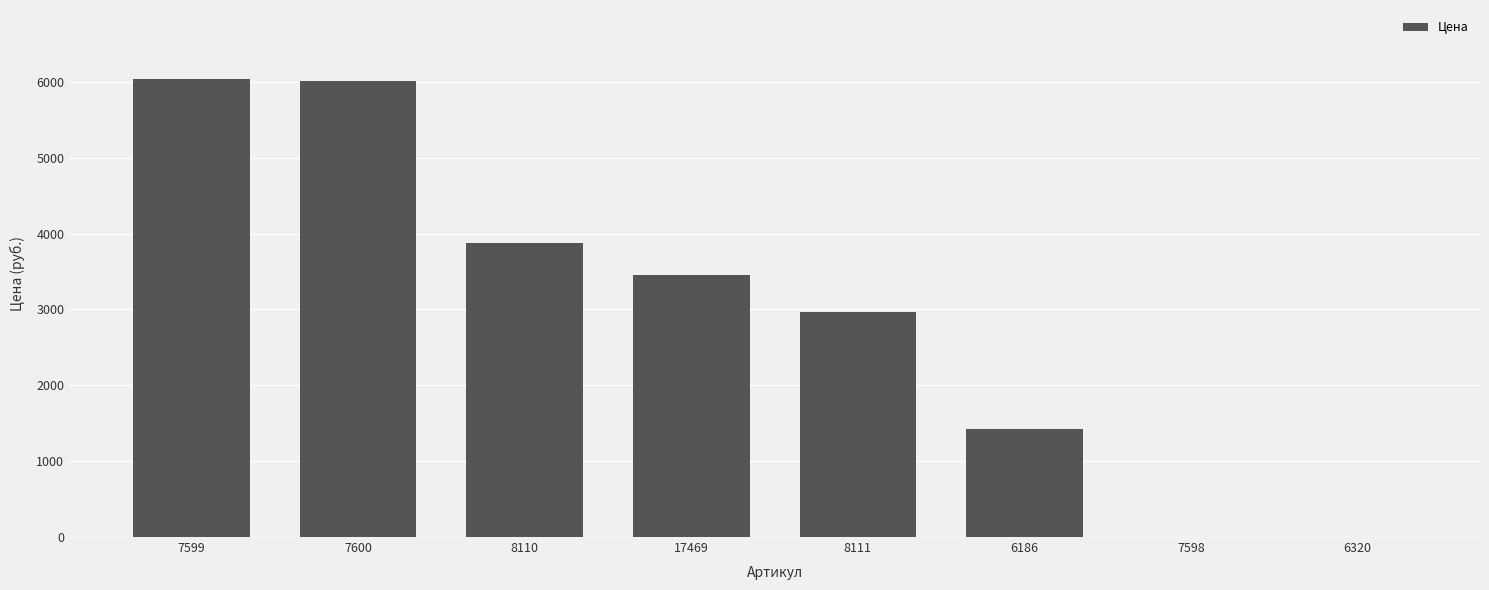

What is the change in value from 8110 to 8111?

-920